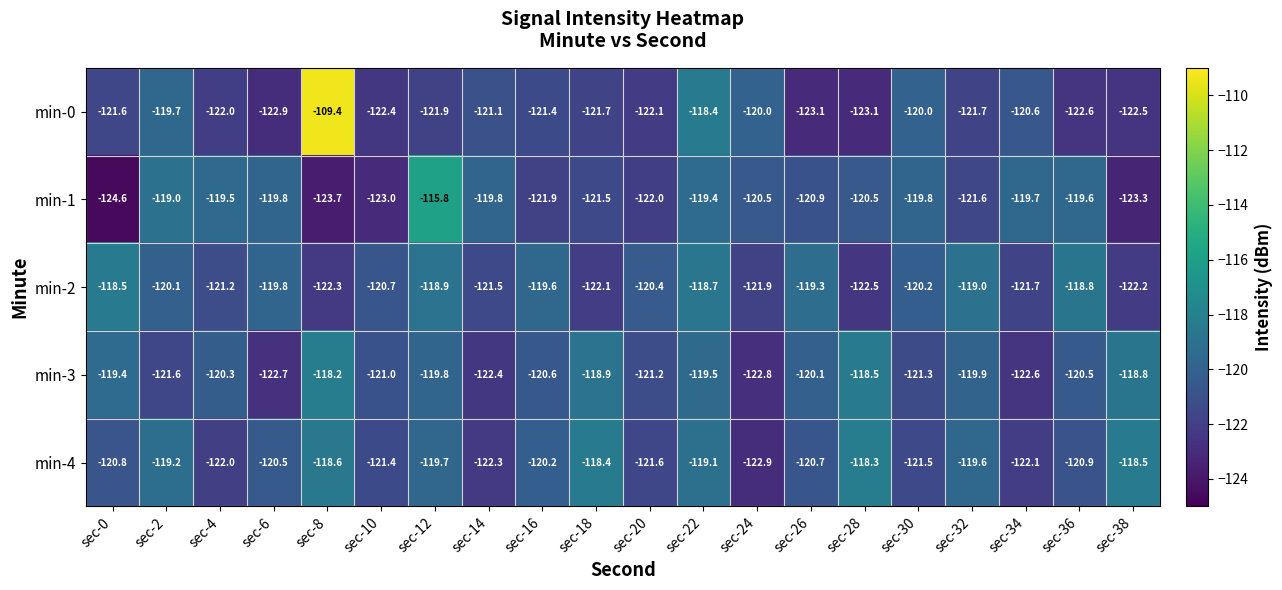

True or false: min-3 has a value of -187.0 at sec-24.

False